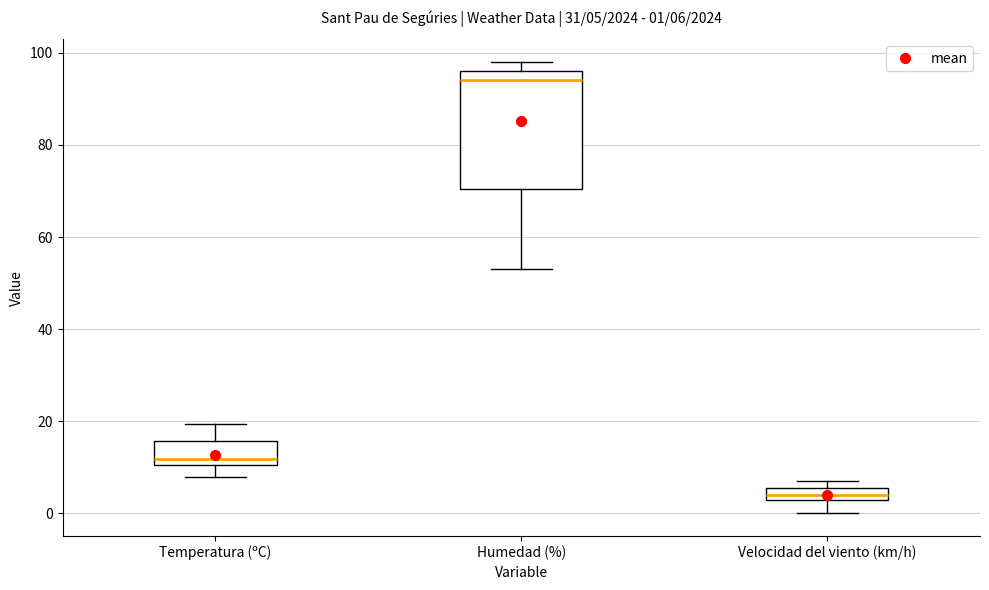

Which box is the tallest, from its lower edge to its upper edge?

Humedad (%)